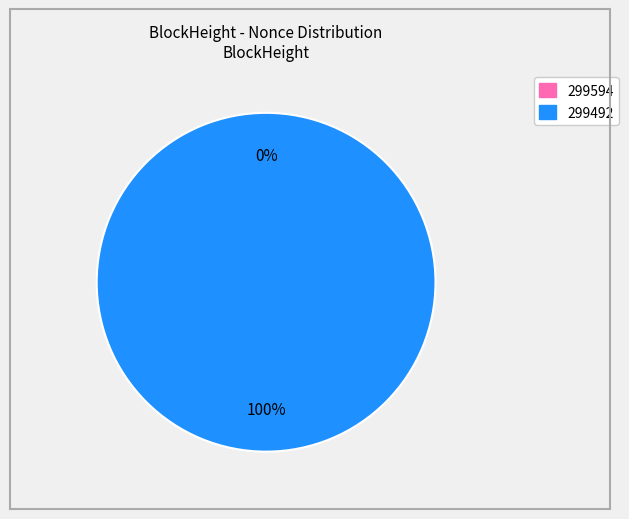

What is the change in value from 299594 to 299492?

+8027